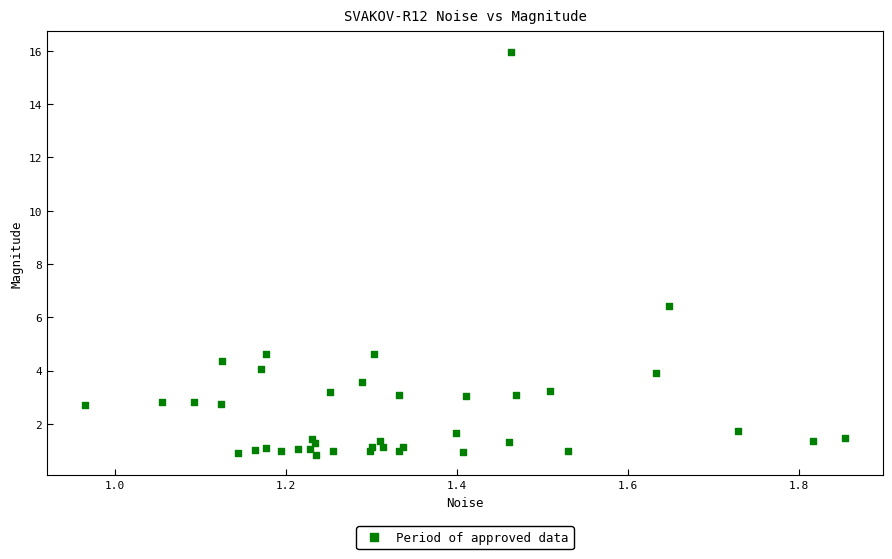

What Y value in the scatter plot is closest to 8?

6.4